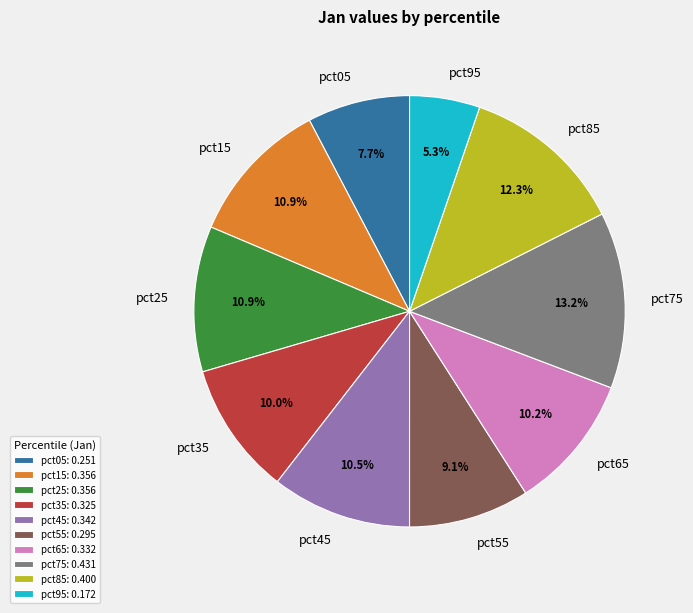

To the nearest percent, what is the average slice percentage?

10%